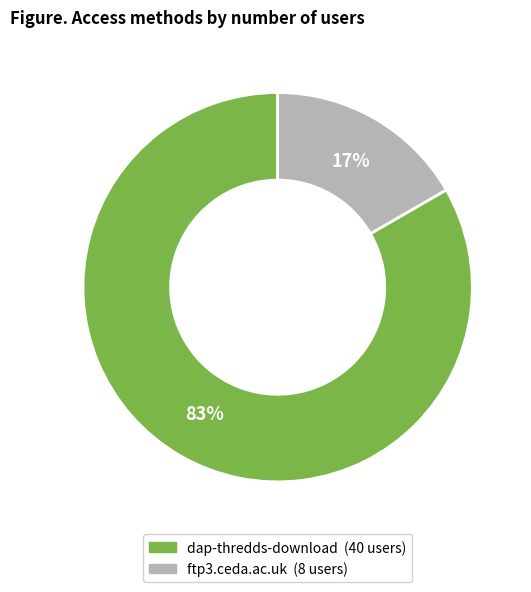

To the nearest percent, what is the average slice percentage?

50%